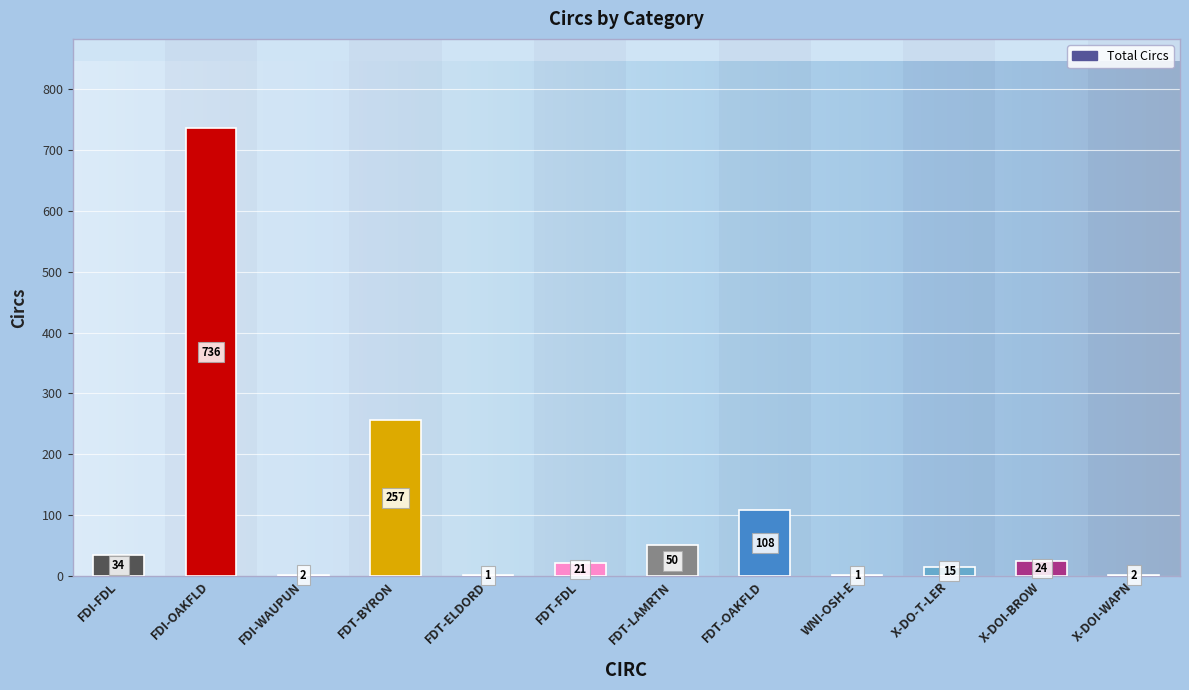

Reading left to right, transcribe all the data shown in this chart.

34	736	2	257	1	21	50	108	1	15	24	2